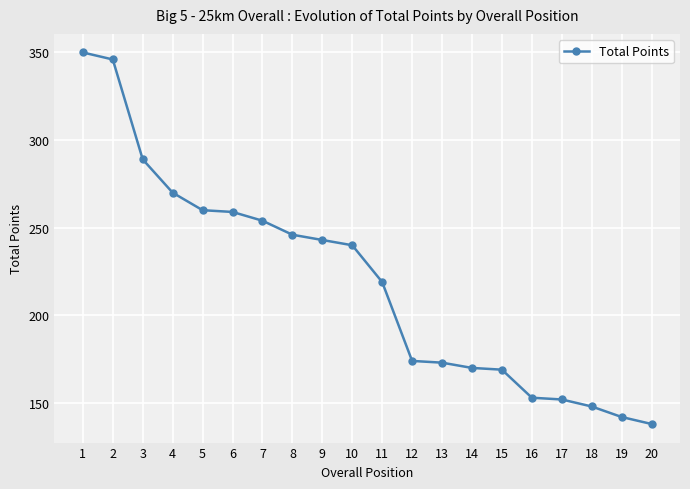

The value at 15 is 169. True or false?

True